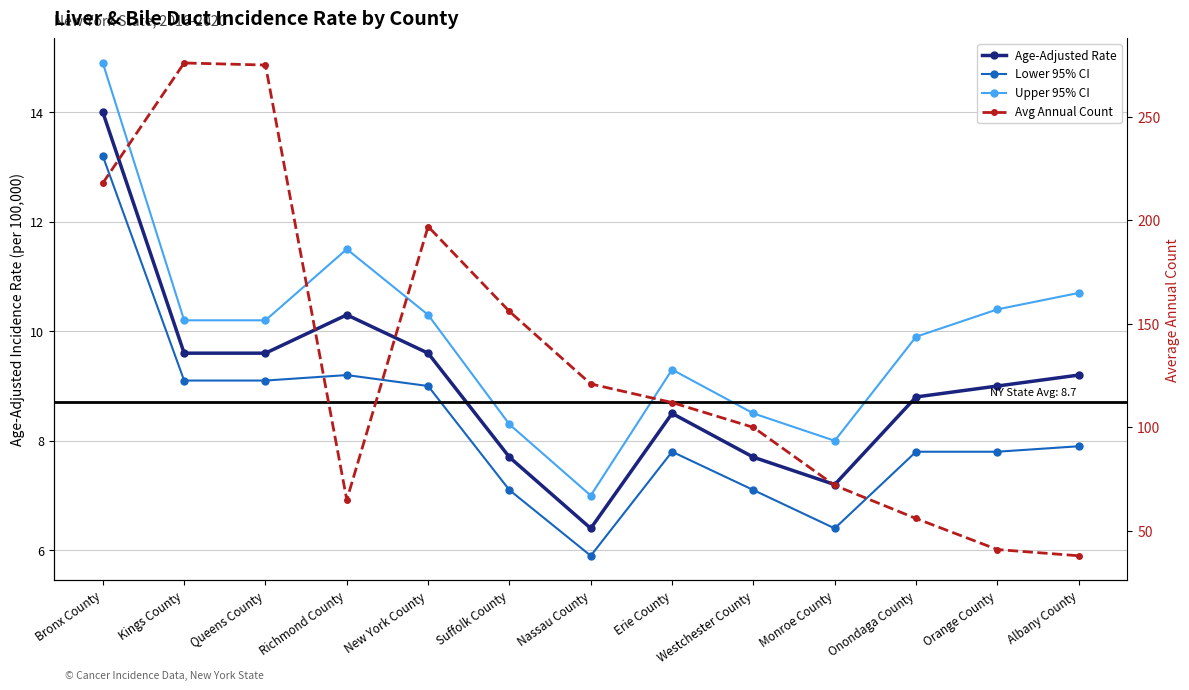

What is the lowest value of the Upper 95% CI series?

7.0